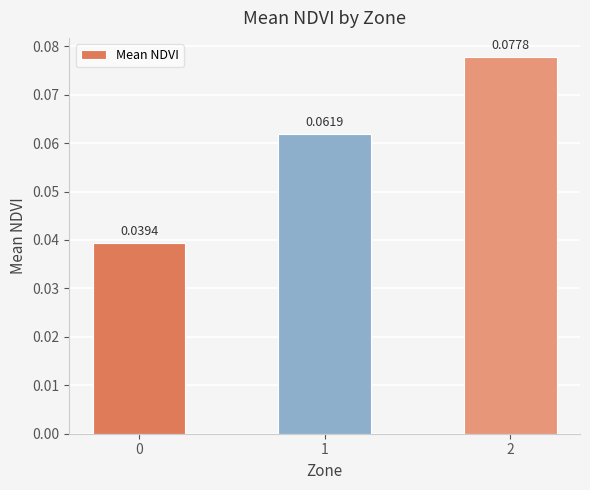

Between 1 and 2, which is larger?

2